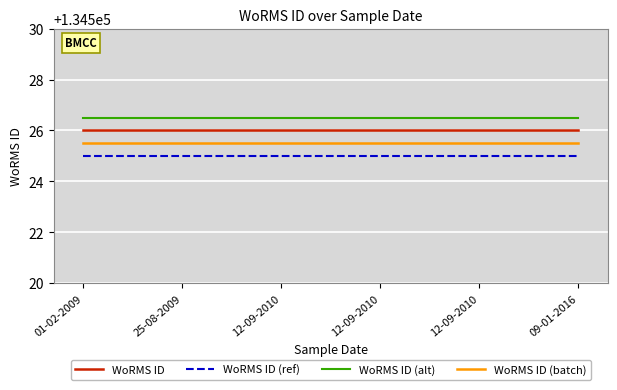

What is the average value of the WoRMS ID (alt) series?

134526.5